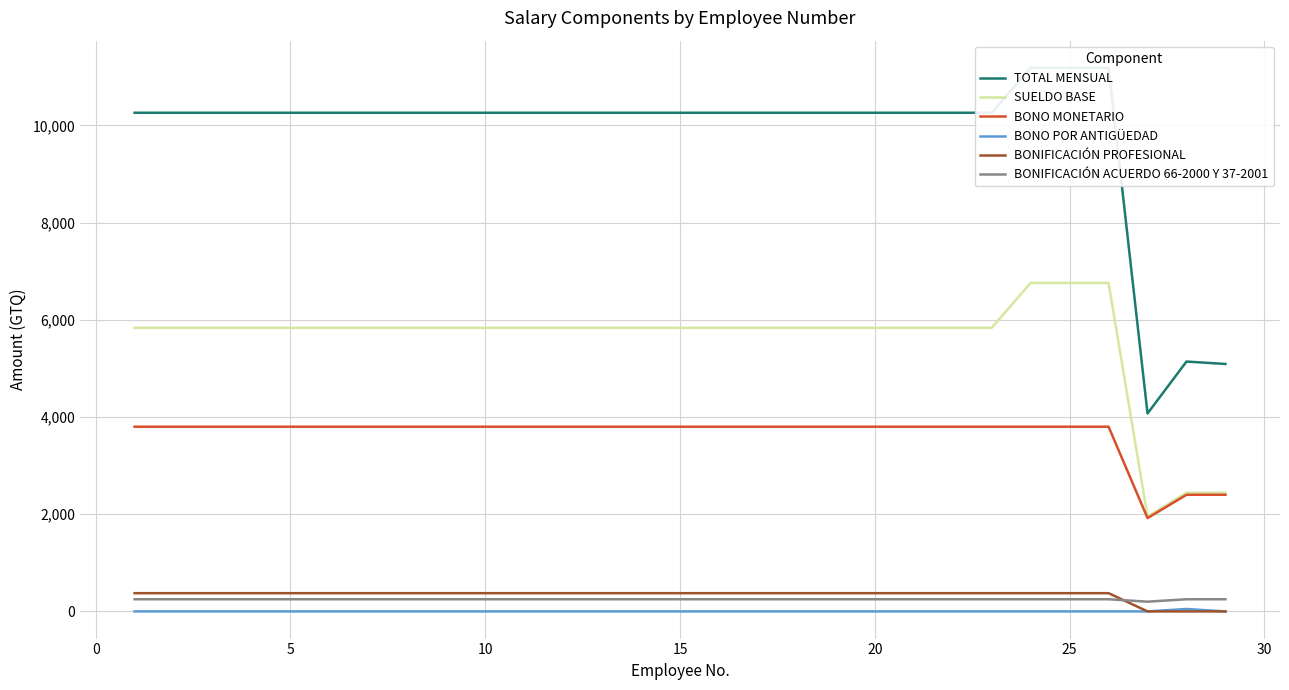

Count the number of data series in this chart.

6